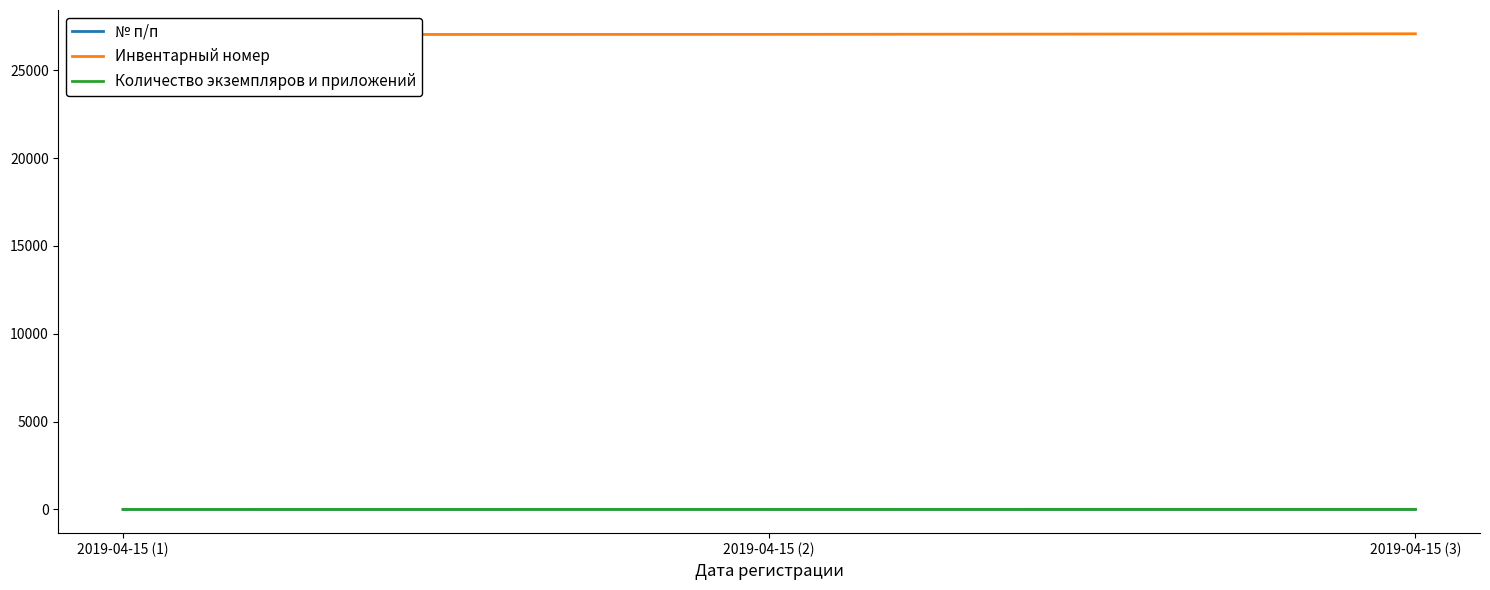

What is the label of the 3rd point from the left?

2019-04-15 (3)